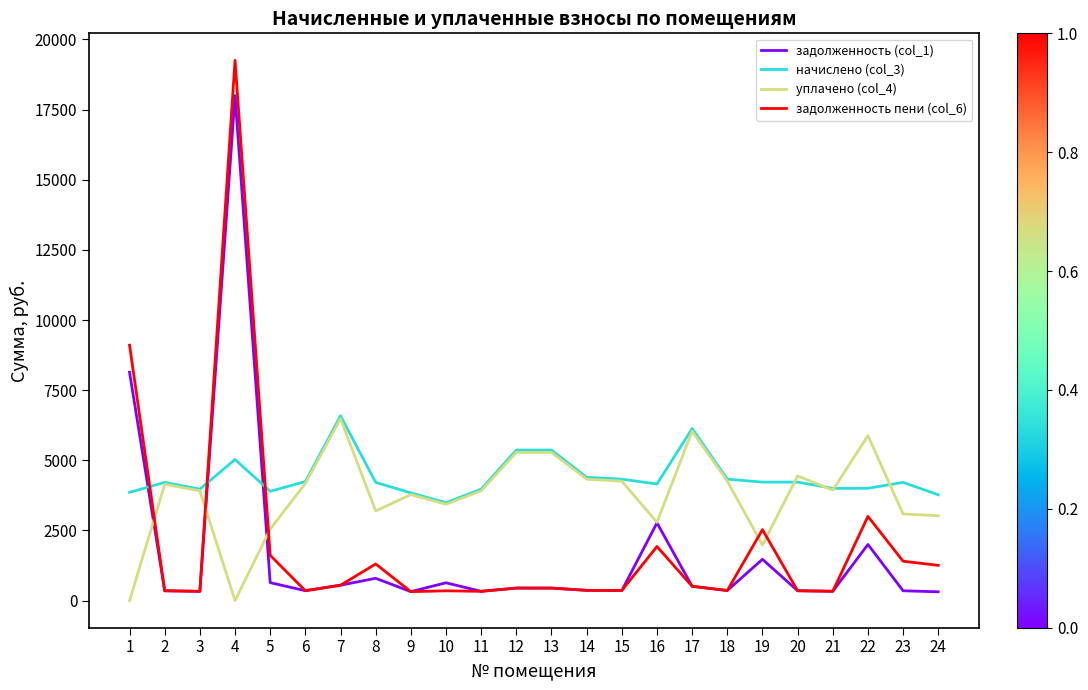

True or false: задолженность (col_1) has more than 2 interior local peaks.

True